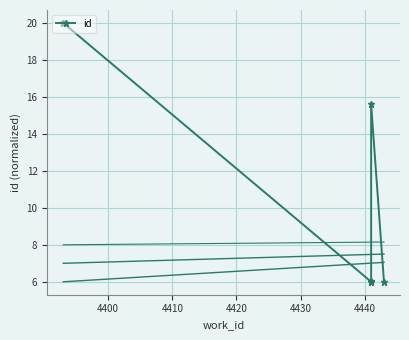

What is the maximum value shown in the chart?

20.0